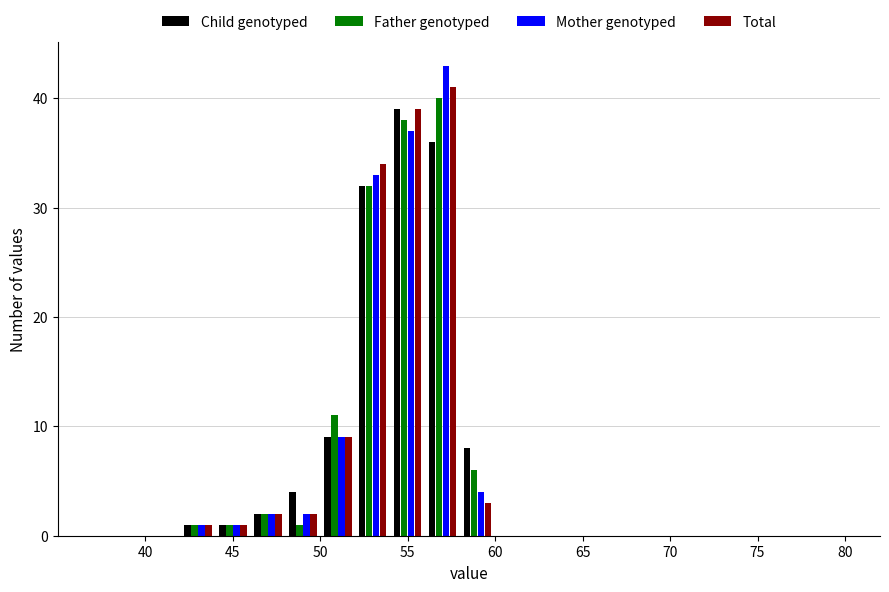

Reading left to right, transcribe this chart: for each range on the x-axis, give the height of each series' bar. The values are not printed on the chart, so give them approximately, as read against the axis.

35 to 40: Child genotyped=0	Father genotyped=0	Mother genotyped=0	Total=0
40 to 42: Child genotyped=0	Father genotyped=0	Mother genotyped=0	Total=0
42 to 44: Child genotyped=1	Father genotyped=1	Mother genotyped=1	Total=1
44 to 46: Child genotyped=1	Father genotyped=1	Mother genotyped=1	Total=1
46 to 48: Child genotyped=2	Father genotyped=2	Mother genotyped=2	Total=2
48 to 50: Child genotyped=4	Father genotyped=1	Mother genotyped=2	Total=2
50 to 52: Child genotyped=9	Father genotyped=11	Mother genotyped=9	Total=9
52 to 54: Child genotyped=32	Father genotyped=32	Mother genotyped=33	Total=34
54 to 56: Child genotyped=39	Father genotyped=38	Mother genotyped=37	Total=39
56 to 58: Child genotyped=36	Father genotyped=40	Mother genotyped=43	Total=41
58 to 60: Child genotyped=8	Father genotyped=6	Mother genotyped=4	Total=3
60 to 62: Child genotyped=0	Father genotyped=0	Mother genotyped=0	Total=0
62 to 64: Child genotyped=0	Father genotyped=0	Mother genotyped=0	Total=0
64 to 66: Child genotyped=0	Father genotyped=0	Mother genotyped=0	Total=0
66 to 68: Child genotyped=0	Father genotyped=0	Mother genotyped=0	Total=0
68 to 70: Child genotyped=0	Father genotyped=0	Mother genotyped=0	Total=0
70 to 72: Child genotyped=0	Father genotyped=0	Mother genotyped=0	Total=0
72 to 75: Child genotyped=0	Father genotyped=0	Mother genotyped=0	Total=0
75 to 80: Child genotyped=0	Father genotyped=0	Mother genotyped=0	Total=0